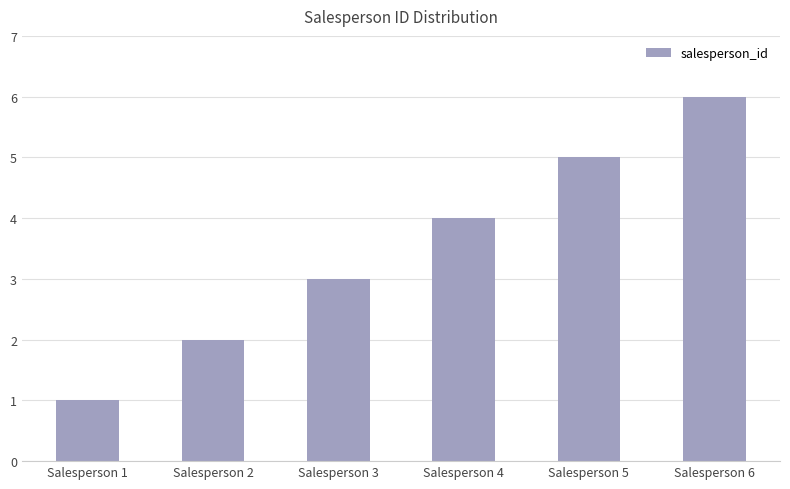

Count the values in the range 2 to 5.

4